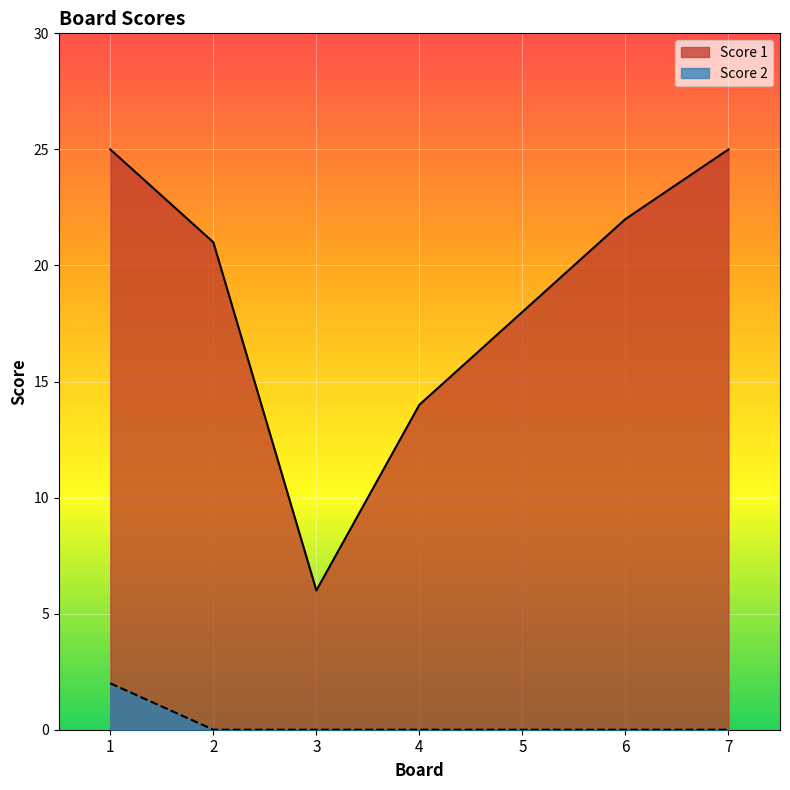

At 3, list the series in order from smallest to largest.

Score 2, Score 1